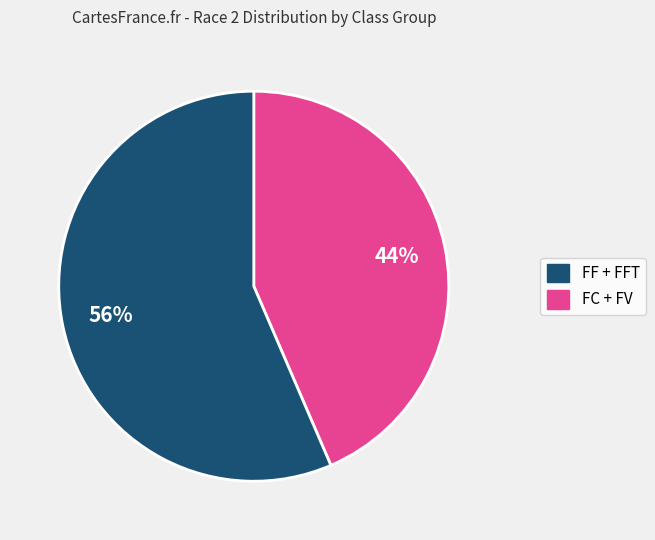

Is there any slice that represents more than half of the pie?

Yes